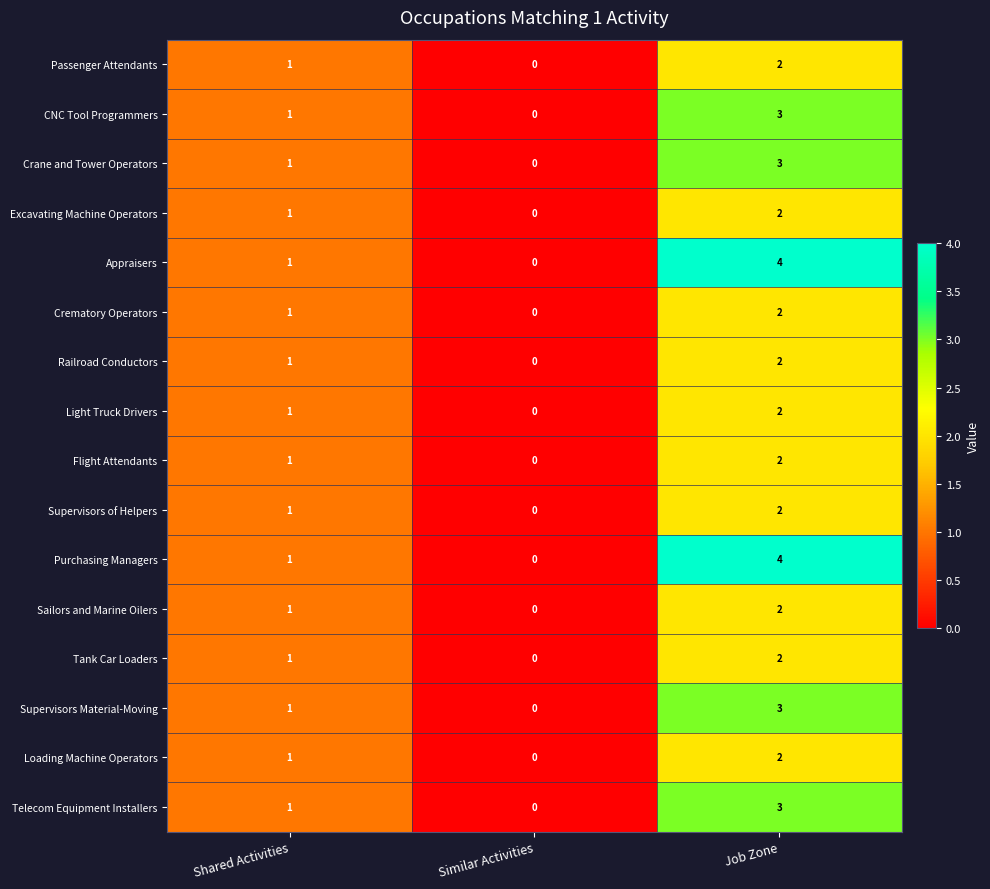

How many distinct data groups are displayed?

16